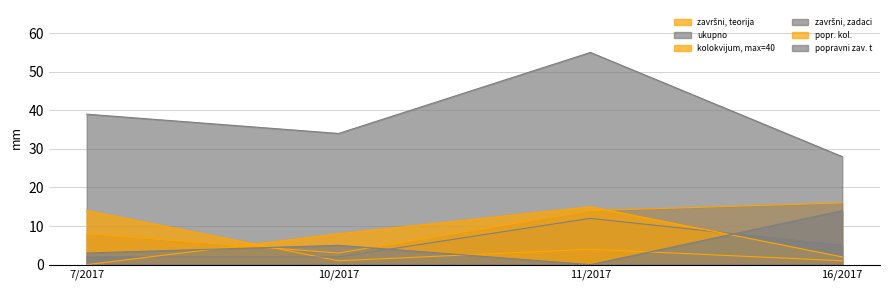

Reading left to right, extract all data points from this chart.

završni, teorija: 8	3	14	16
ukupno: 39	34	55	28
kolokvijum, max=40: 14	1	4	1
završni, zadaci: 2	2	12	5
popr. kol.: 0	8	15	2
popravni zav. t: 3	5	0	14